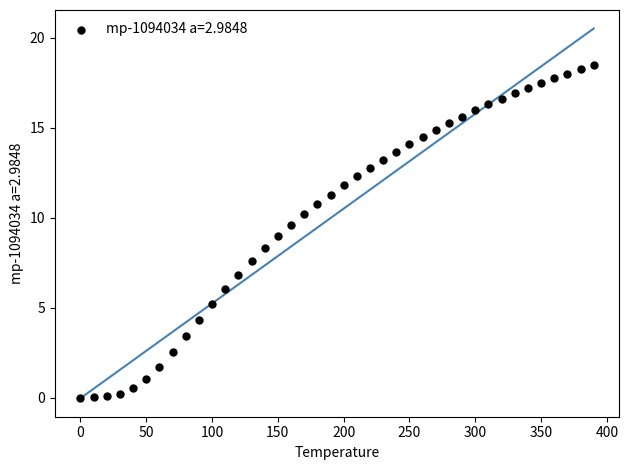

What is the range of X values (max minus min)?

390.0